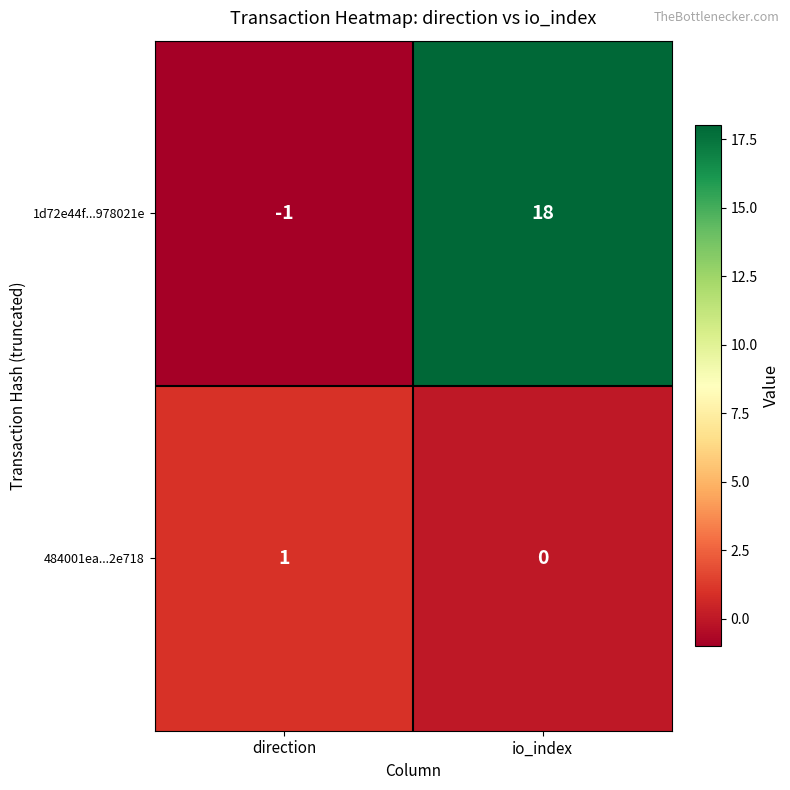

Rank the categories by 1d72e44f...978021e value from lowest to highest.

direction, io_index